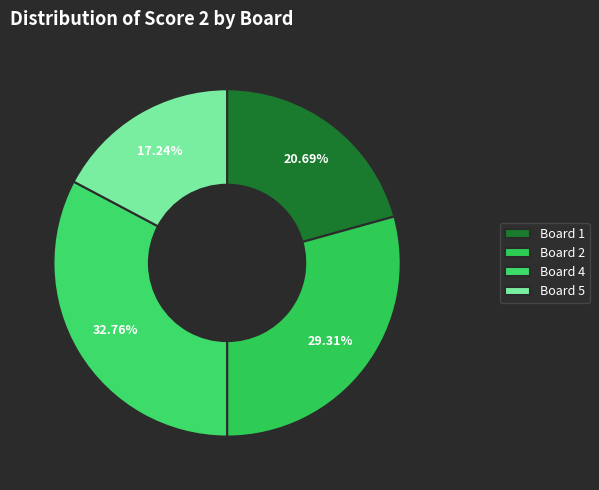

True or false: Board 1 accounts for 21% of the total.

True